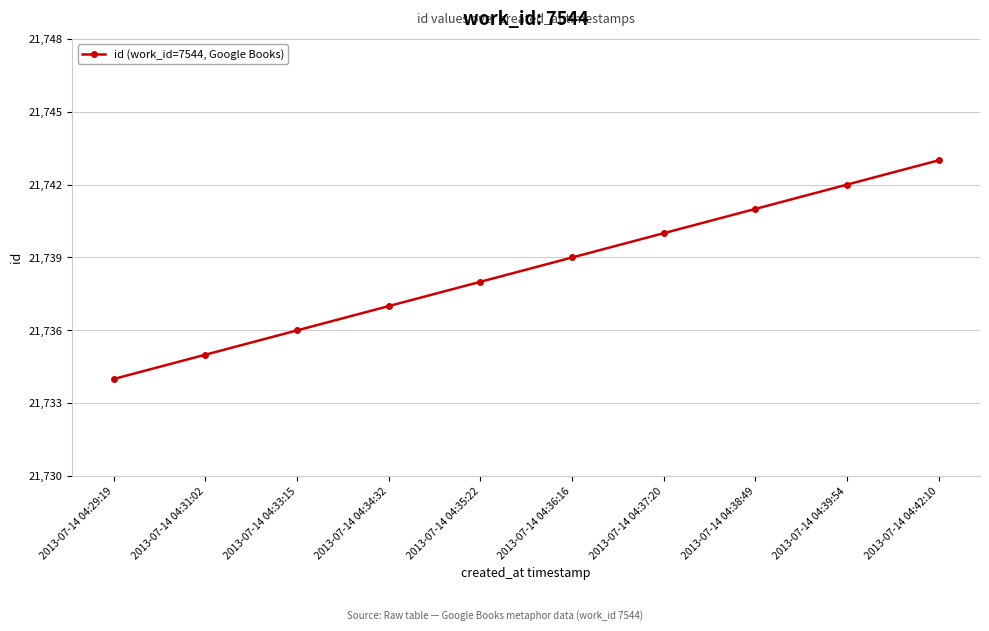

What is the ratio of the value at 2013-07-14 04:31:02 to the value at 2013-07-14 04:34:32?

1.0